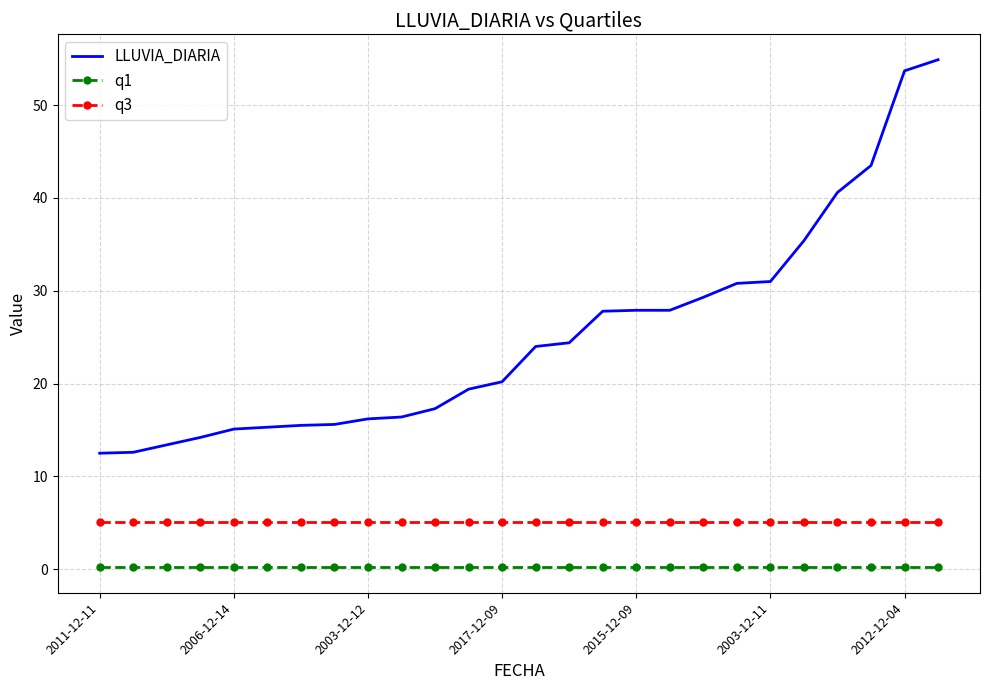

True or false: q1 and LLUVIA_DIARIA intersect in this chart.

False